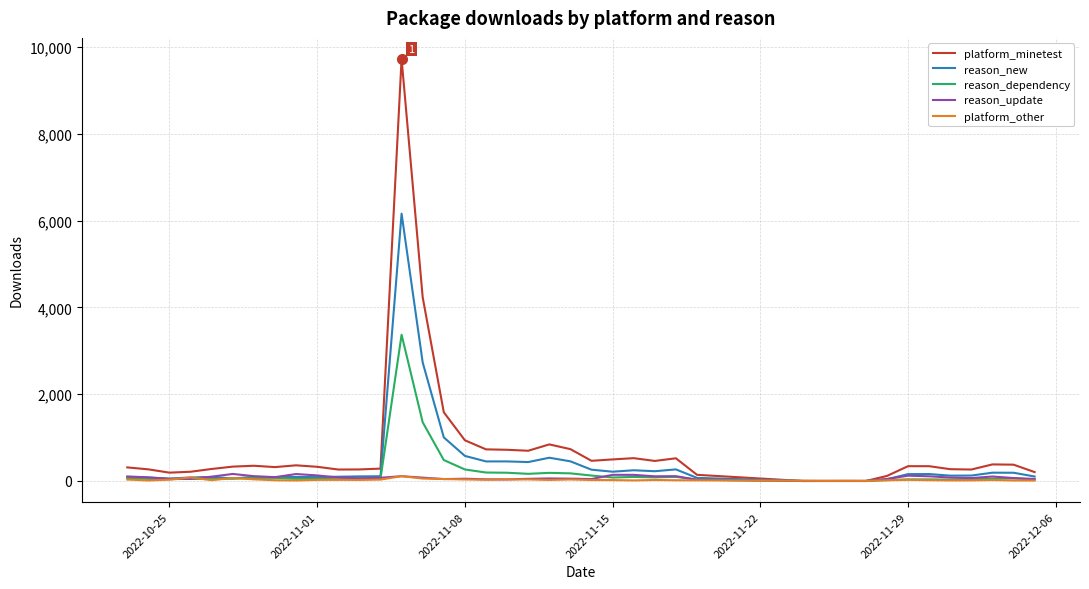

What is the maximum value for reason_dependency?

3371